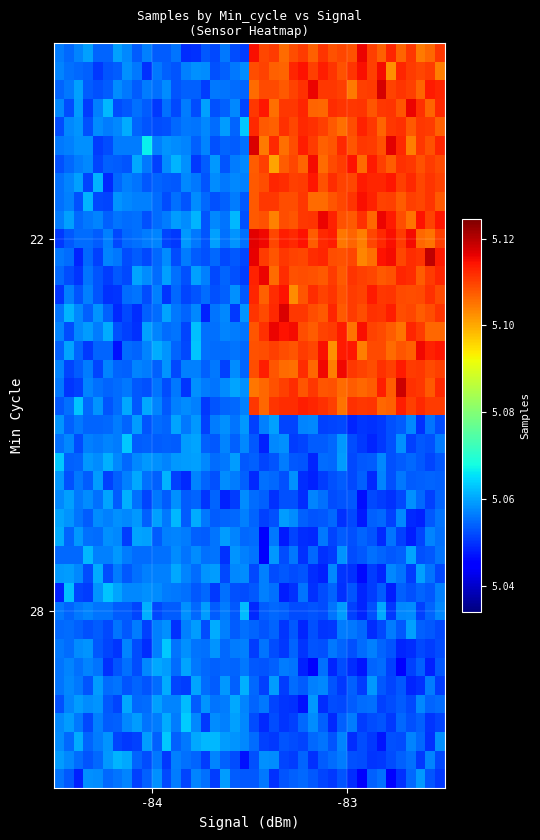

What is the maximum value shown in the chart?

5119528.6